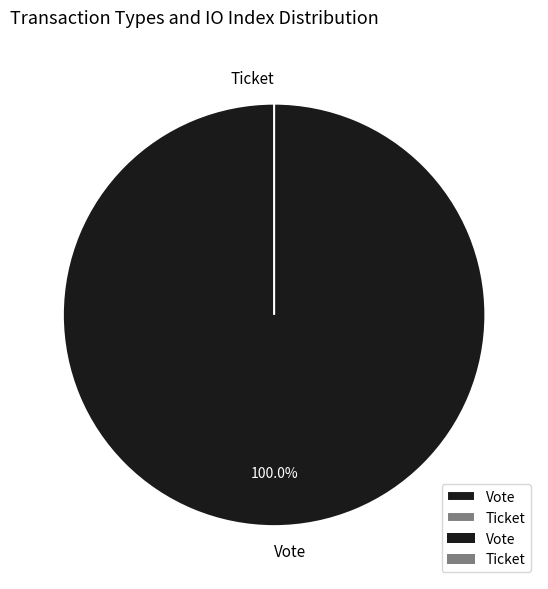

To the nearest percent, what is the difference between the largest and smallest slice percentages?

100%